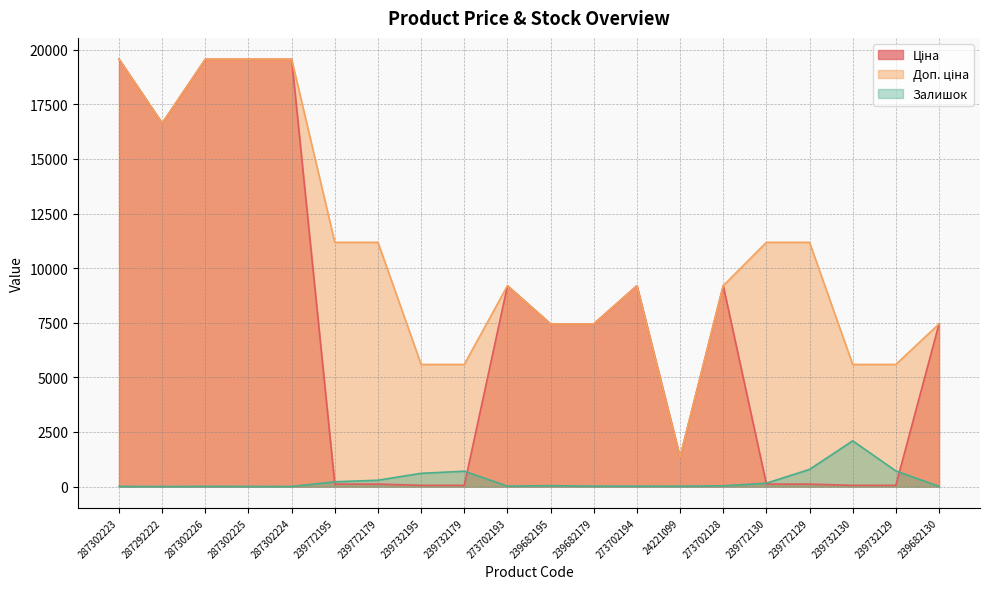

Is it true that Залишок equals 57.0 at 273702128?

False